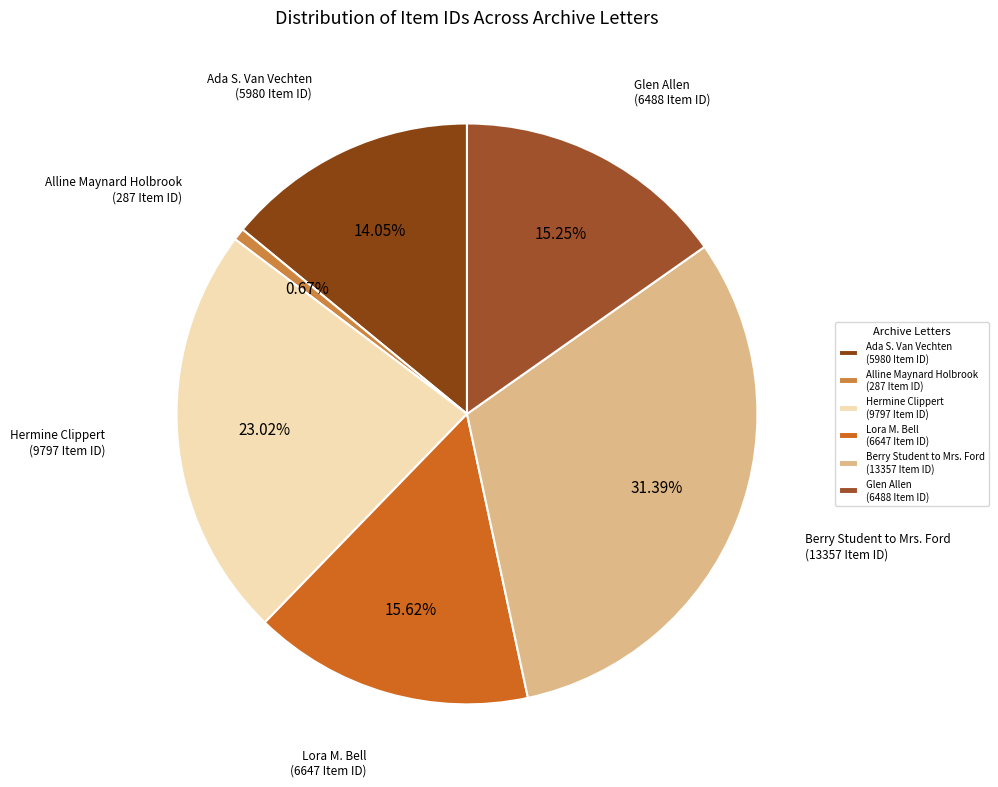

What is the ratio of the value at Ada S. Van Vechten (5980 Item ID) to the value at Lora M. Bell (6647 Item ID)?

0.9